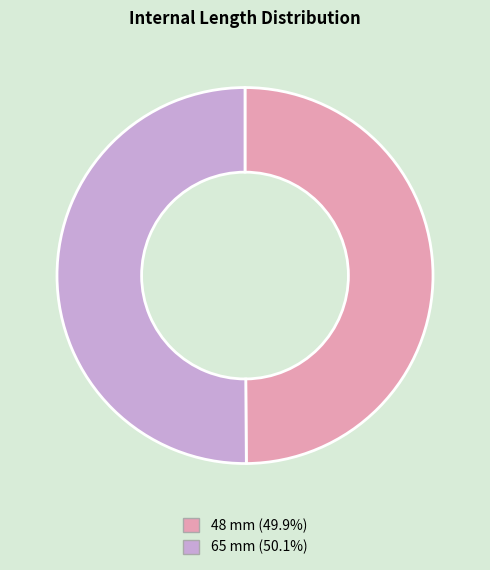

Is the sum of 48 mm (49.9%) and 65 mm (50.1%) greater than half?

Yes